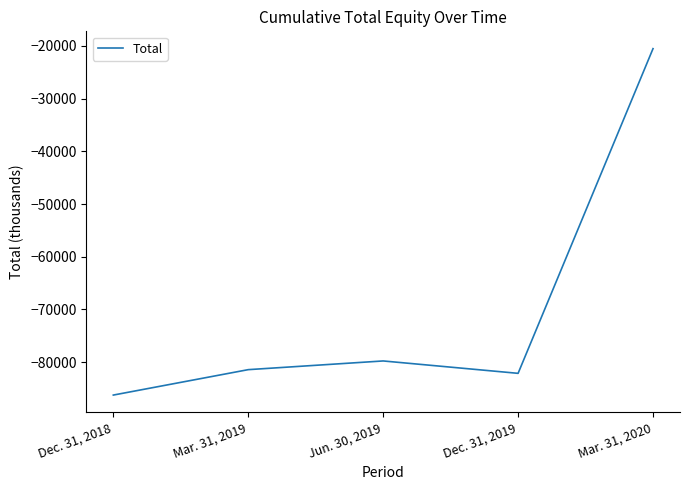

What is the sum of the values at Jun. 30, 2019 and Mar. 31, 2019?

-161186